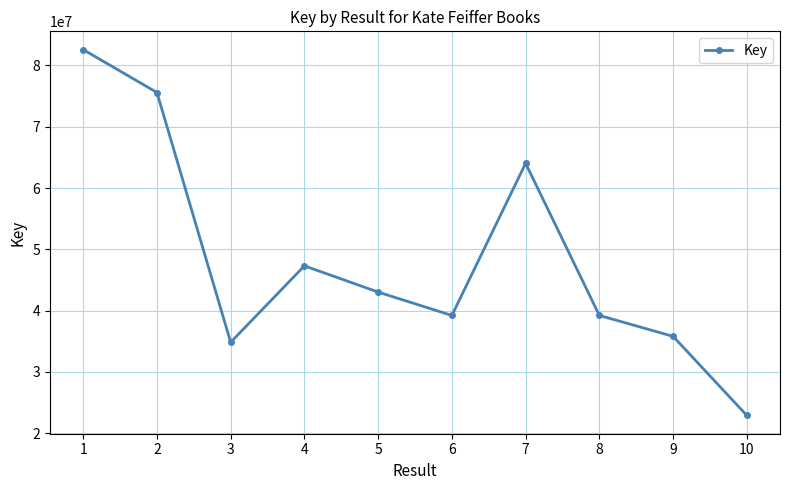

What is the sum of all values?

484547833